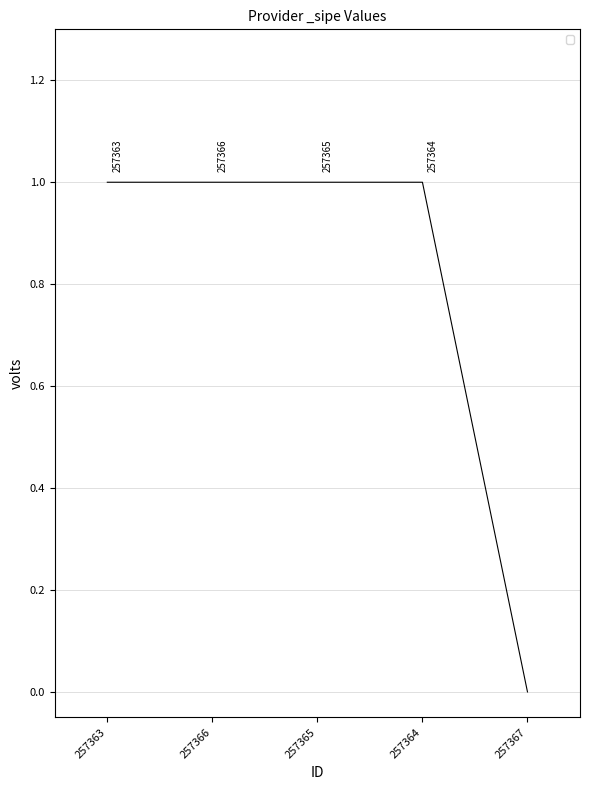

Read the value at 257365.

1